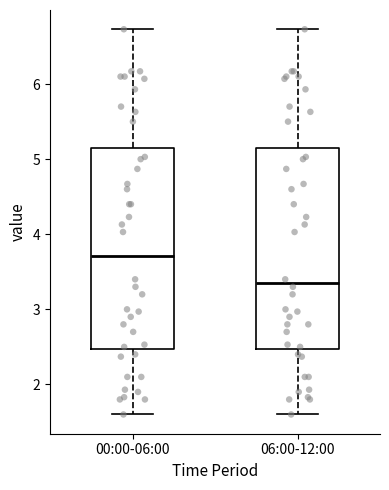

Reading left to right, read every box against the y-axis: the position of its median line, the range the box covers, and the ends of its whiskers. The values are not printed on the chart, so give them approximately, as read against the axis.

00:00-06:00: median 3.7, box 2.5 to 5.1, whiskers 1.6 to 6.7
06:00-12:00: median 3.4, box 2.5 to 5.1, whiskers 1.6 to 6.7